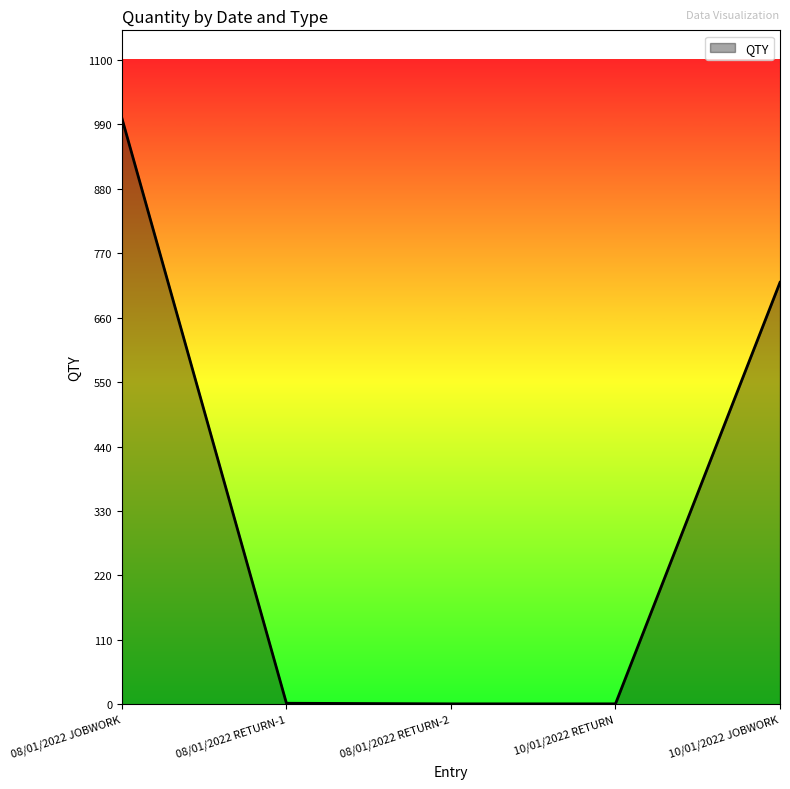

True or false: the data shows 1 at 10/01/2022 RETURN.

True